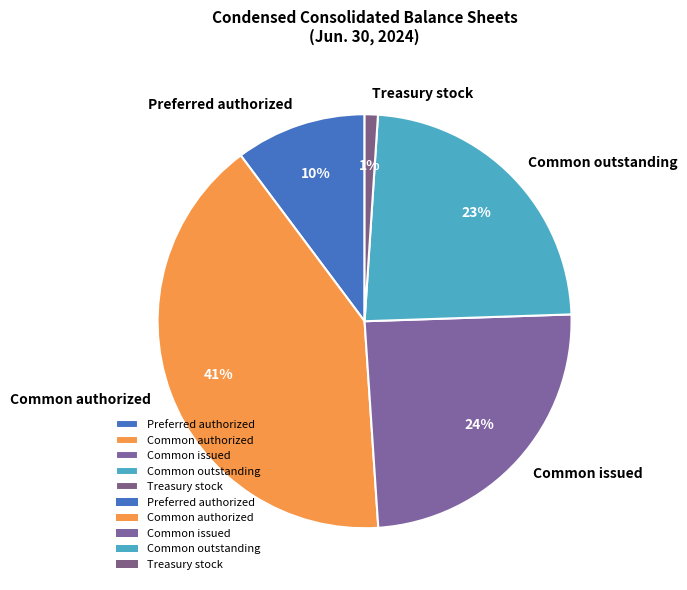

The Common outstanding slice represents 23% of the pie. True or false?

True